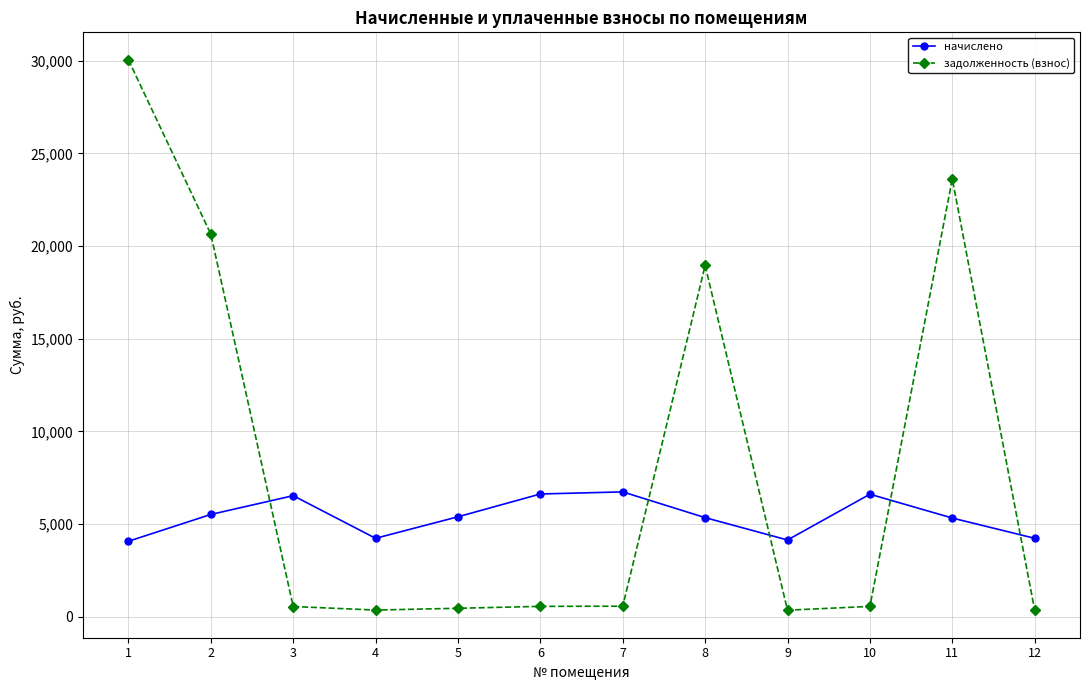

What is the difference between the highest and lowest values at 6?

6065.1